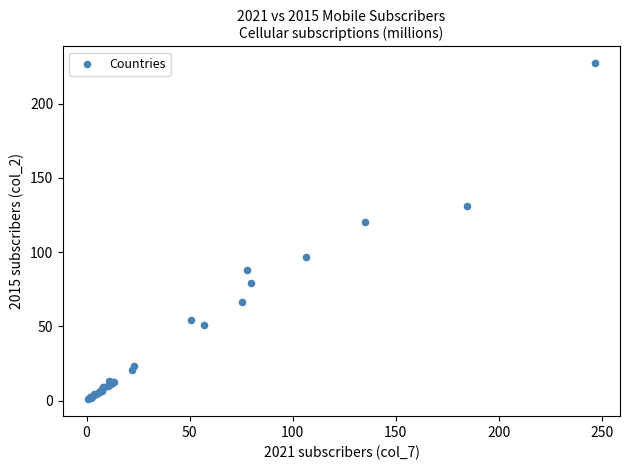

What Y value in the scatter plot is closest to 114?

120.3